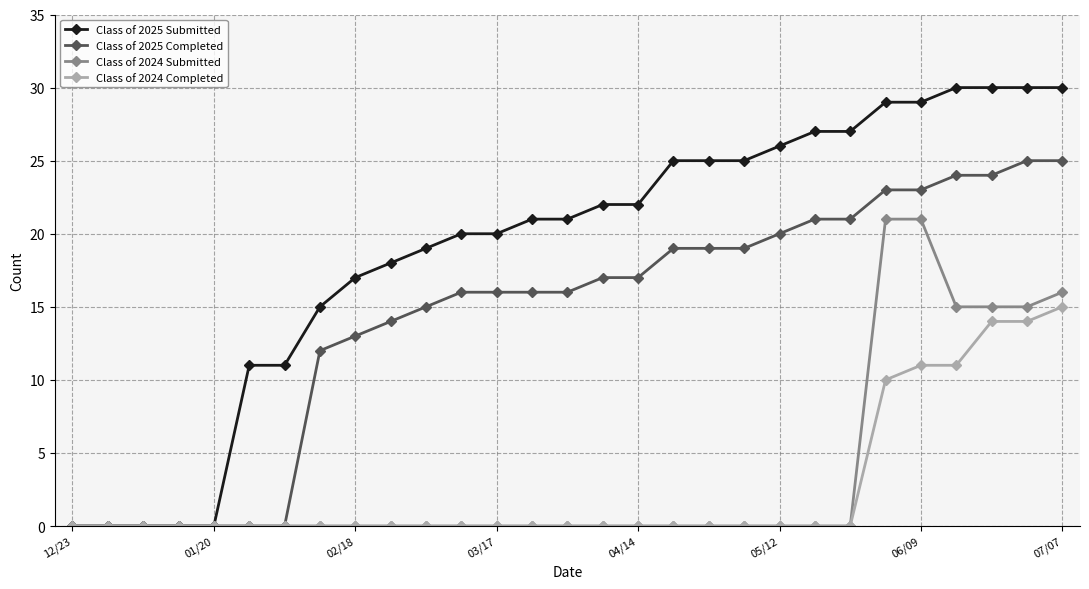

What is the difference between the second highest and second lowest values in the Class of 2024 Completed series?

14